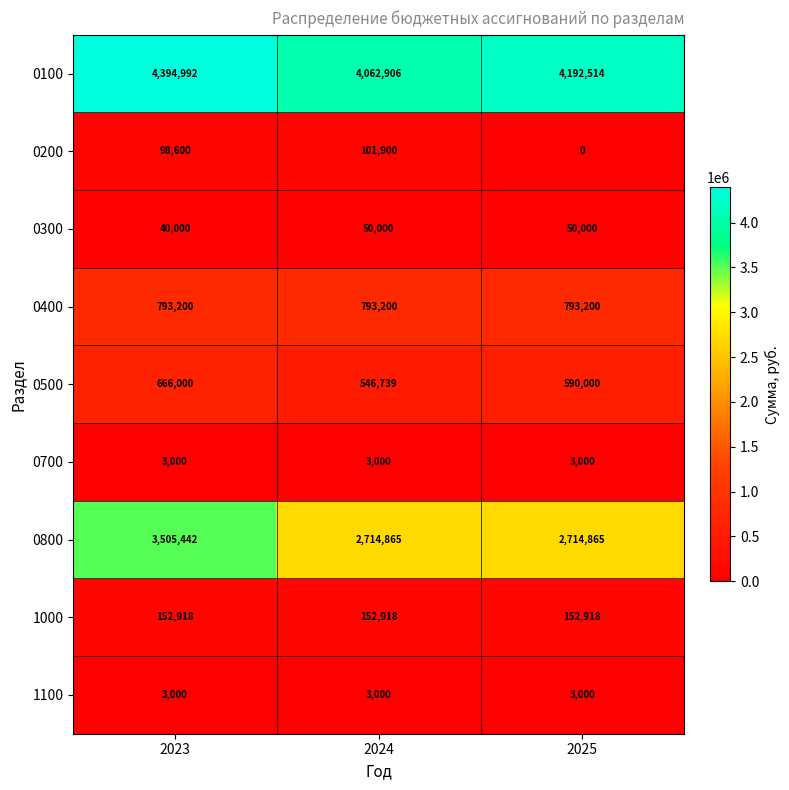

How many distinct data groups are displayed?

9